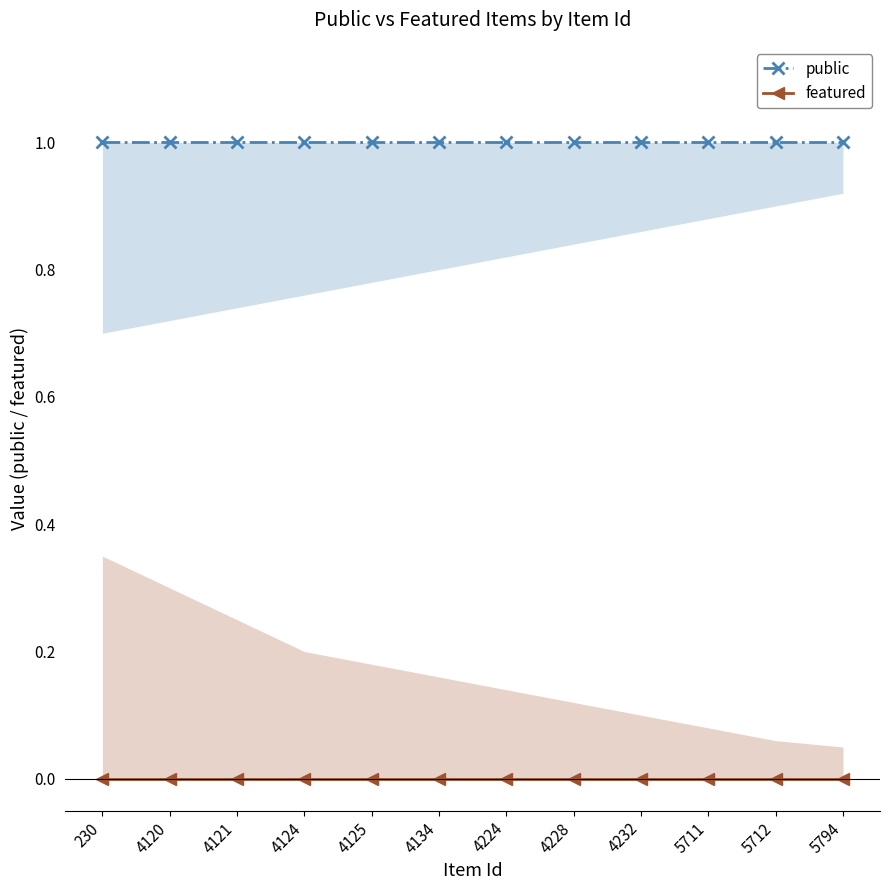

What is the difference between the highest and lowest values at 230?

1